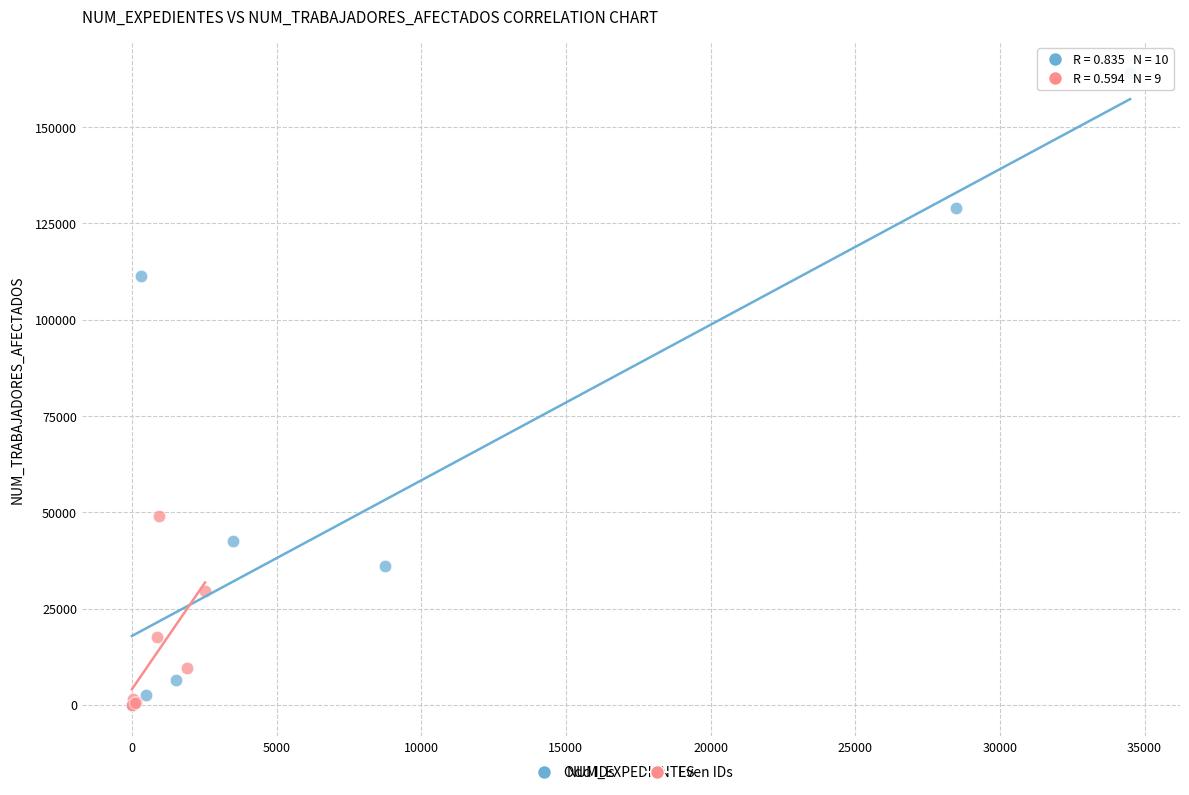

Which series has the largest Y range (max minus min)?

Odd IDs